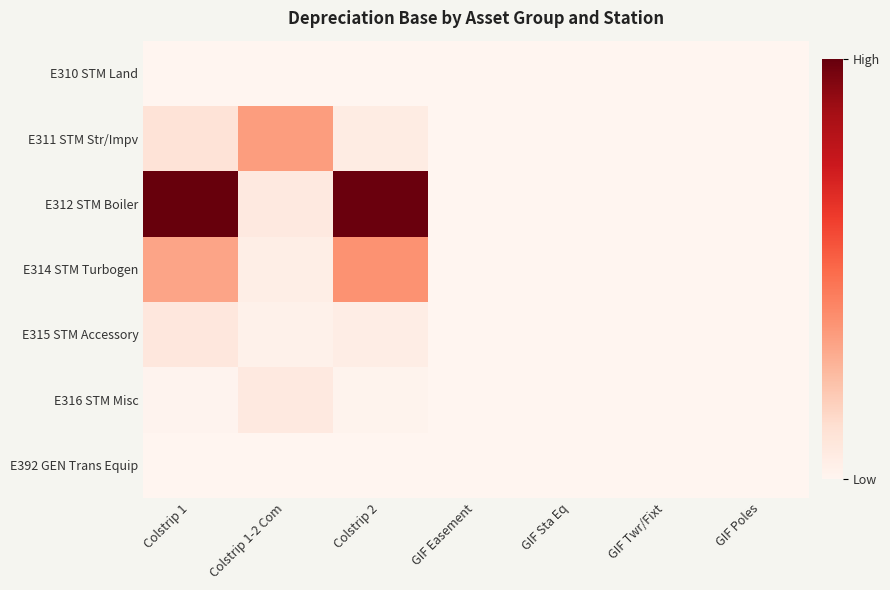

Reading left to right, list all the values displayed in this chart.

E310 STM Land: Colstrip 1=28925.4	Colstrip 1-2 Com=0.0	Colstrip 2=0.0	GIF Easement=0.0	GIF Sta Eq=0.0	GIF Twr/Fixt=0.0	GIF Poles=0.0
E311 STM Str/Impv: Colstrip 1=9469904.8	Colstrip 1-2 Com=30924398.9	Colstrip 2=4636462.7	GIF Easement=0.0	GIF Sta Eq=0.0	GIF Twr/Fixt=0.0	GIF Poles=0.0
E312 STM Boiler: Colstrip 1=90535813.6	Colstrip 1-2 Com=6036236.3	Colstrip 2=89743236.6	GIF Easement=0.0	GIF Sta Eq=0.0	GIF Twr/Fixt=0.0	GIF Poles=0.0
E314 STM Turbogen: Colstrip 1=28793522.7	Colstrip 1-2 Com=3813725.5	Colstrip 2=33894225.1	GIF Easement=0.0	GIF Sta Eq=0.0	GIF Twr/Fixt=0.0	GIF Poles=0.0
E315 STM Accessory: Colstrip 1=7352710.0	Colstrip 1-2 Com=2272860.6	Colstrip 2=4099291.7	GIF Easement=0.0	GIF Sta Eq=0.0	GIF Twr/Fixt=0.0	GIF Poles=0.0
E316 STM Misc: Colstrip 1=986710.2	Colstrip 1-2 Com=6204689.8	Colstrip 2=1117146.6	GIF Easement=0.0	GIF Sta Eq=0.0	GIF Twr/Fixt=0.0	GIF Poles=0.0
E392 GEN Trans Equip: Colstrip 1=159072.7	Colstrip 1-2 Com=0.0	Colstrip 2=159072.7	GIF Easement=0.0	GIF Sta Eq=0.0	GIF Twr/Fixt=0.0	GIF Poles=0.0